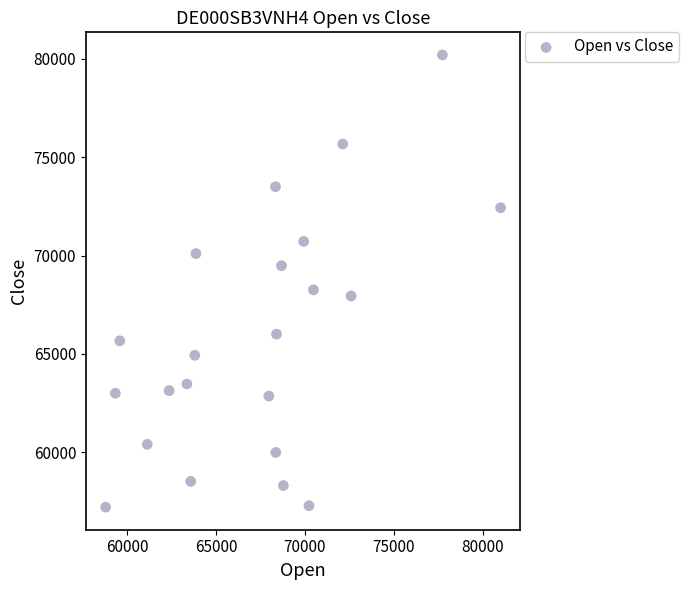

What Y value in the scatter plot is closest to 68705?

68255